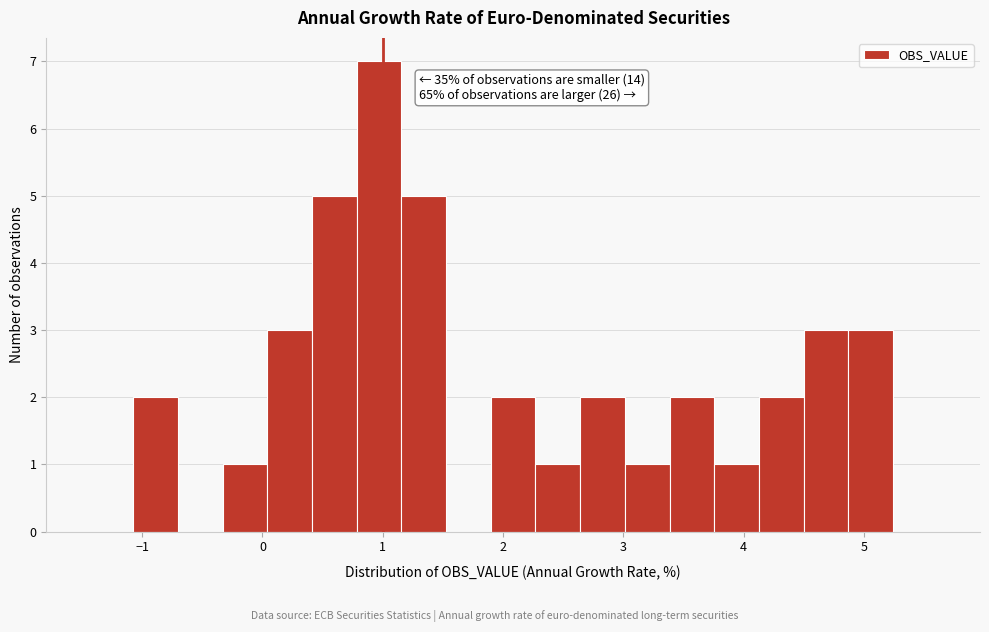

Read against the x-axis, roughly where is the centre of the tallest bar?

1.0